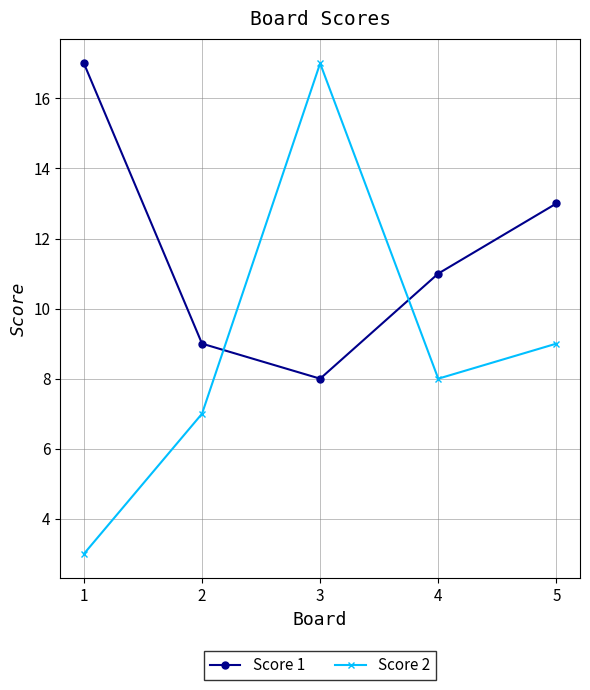

Reading left to right, list all the values displayed in this chart.

Score 1: 1=17	2=9	3=8	4=11	5=13
Score 2: 1=3	2=7	3=17	4=8	5=9